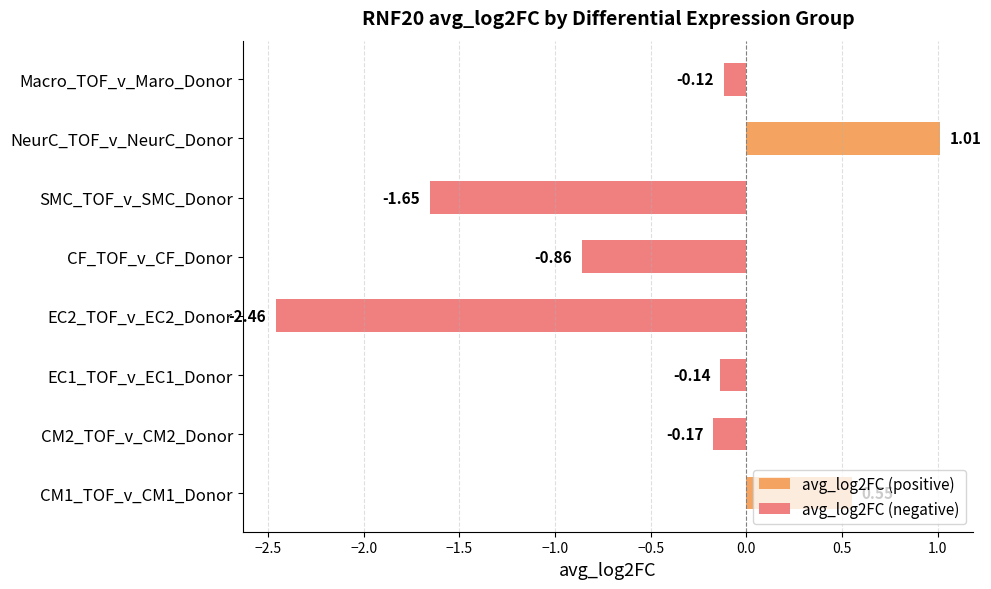

At SMC_TOF_v_SMC_Donor, list the series in order from smallest to largest.

avg_log2FC (negative), avg_log2FC (positive)